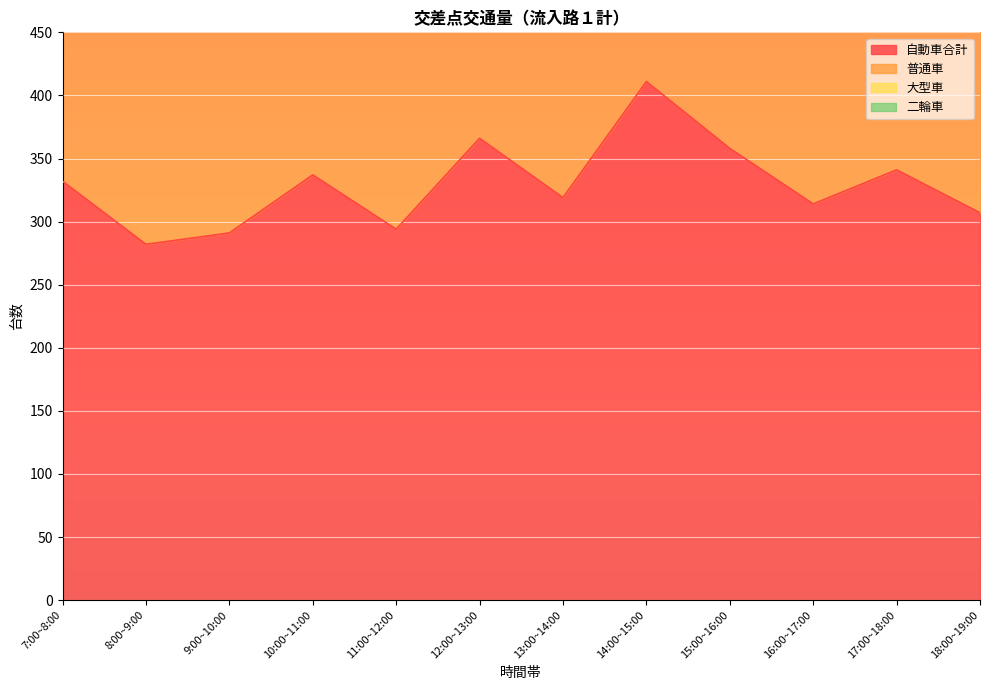

What is the difference between the highest and lowest values at 17:00~18:00?

305